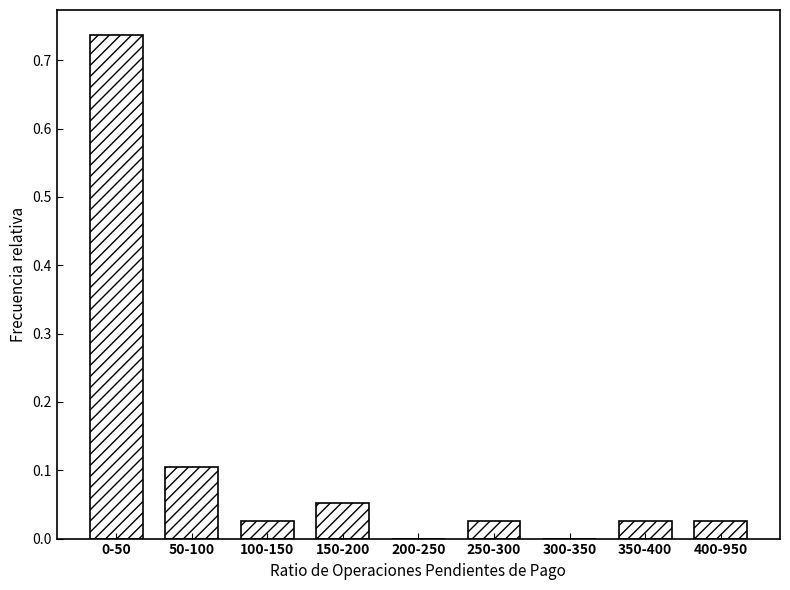

Is it true that the value at 50-100 is 0.1?

True